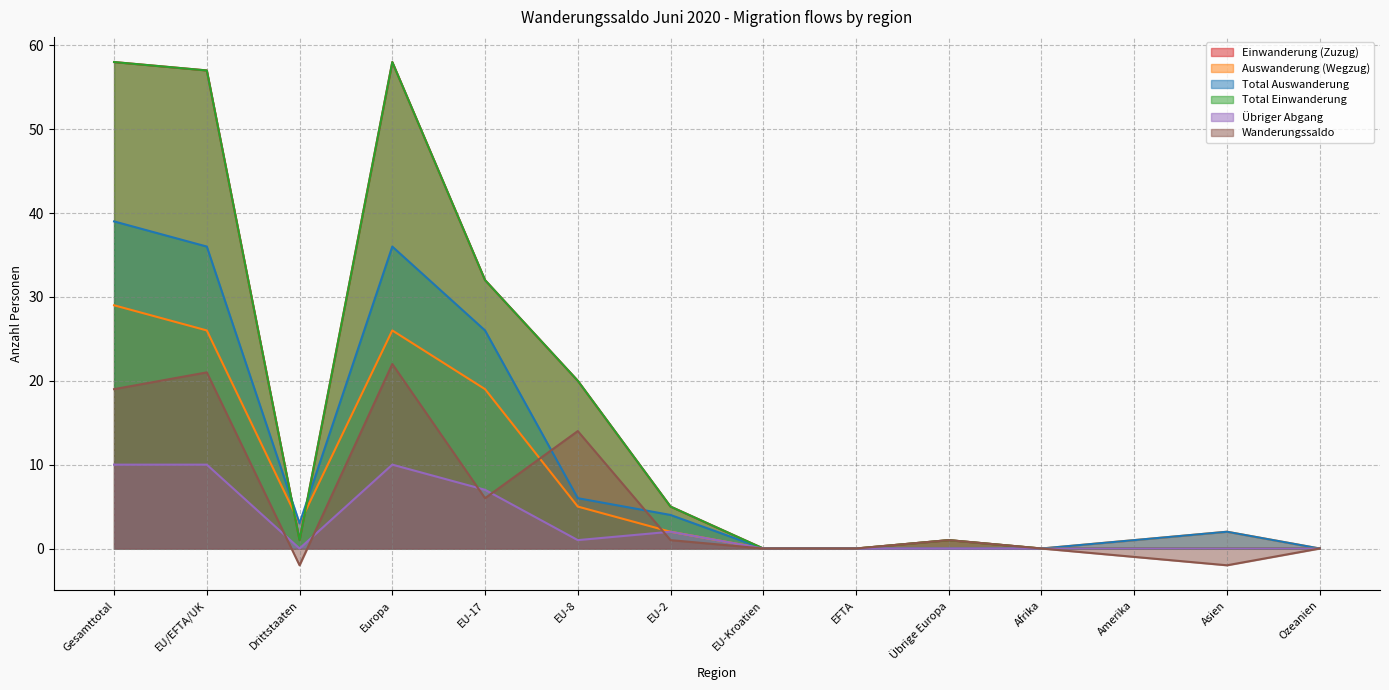

Where is the first local maximum for Total Einwanderung?

Europa